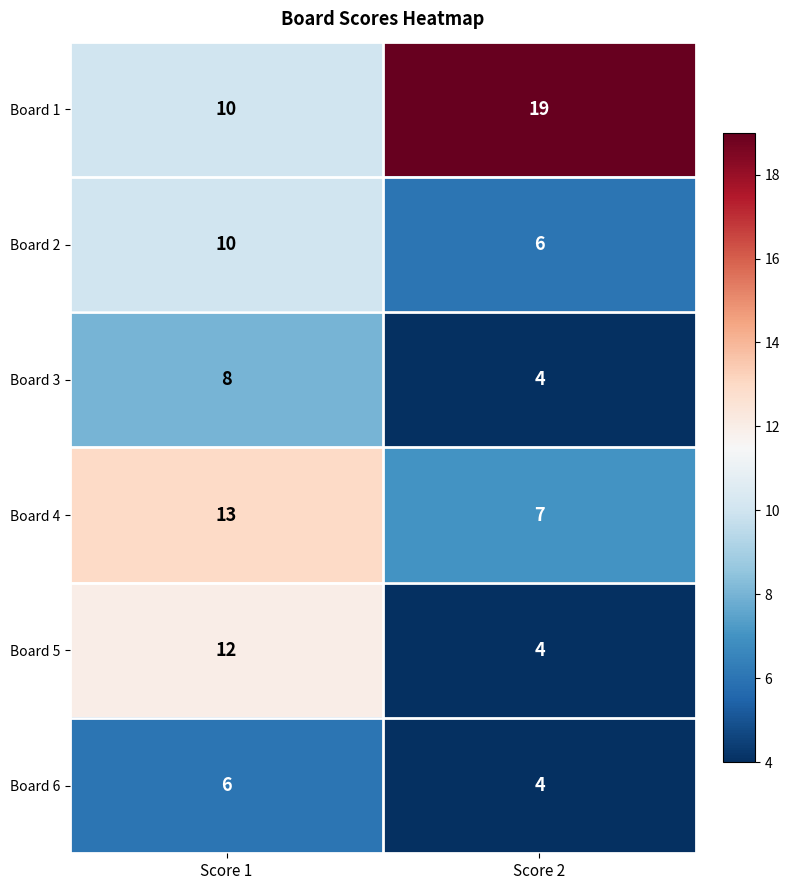

True or false: Board 6 has a value of 6 at Score 1.

True